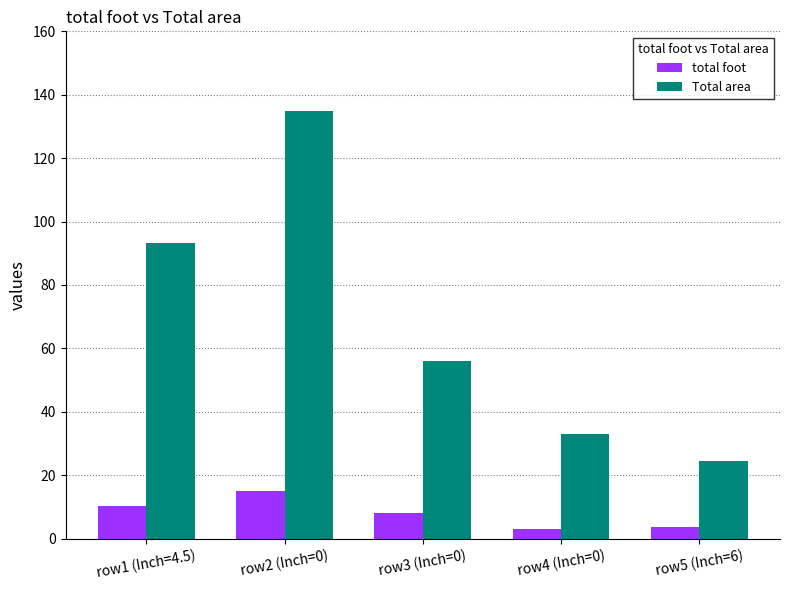

Count the number of data series in this chart.

2